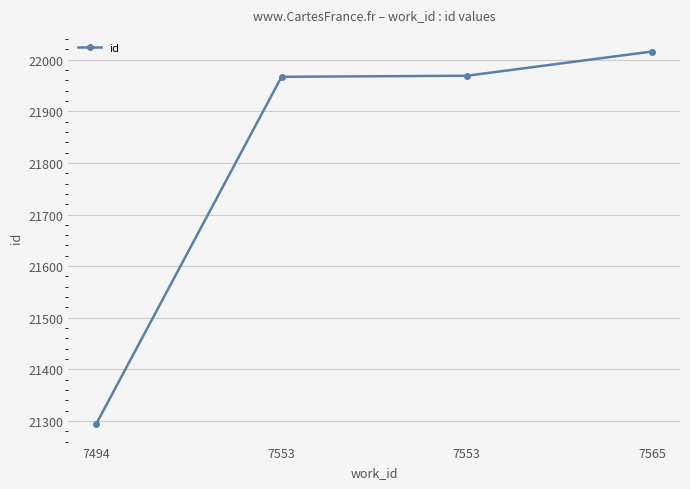

How many data points are less than 21969?

2